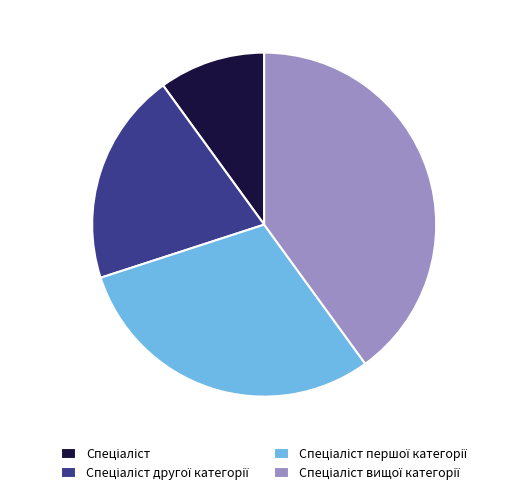

Is there a majority slice in this chart?

No